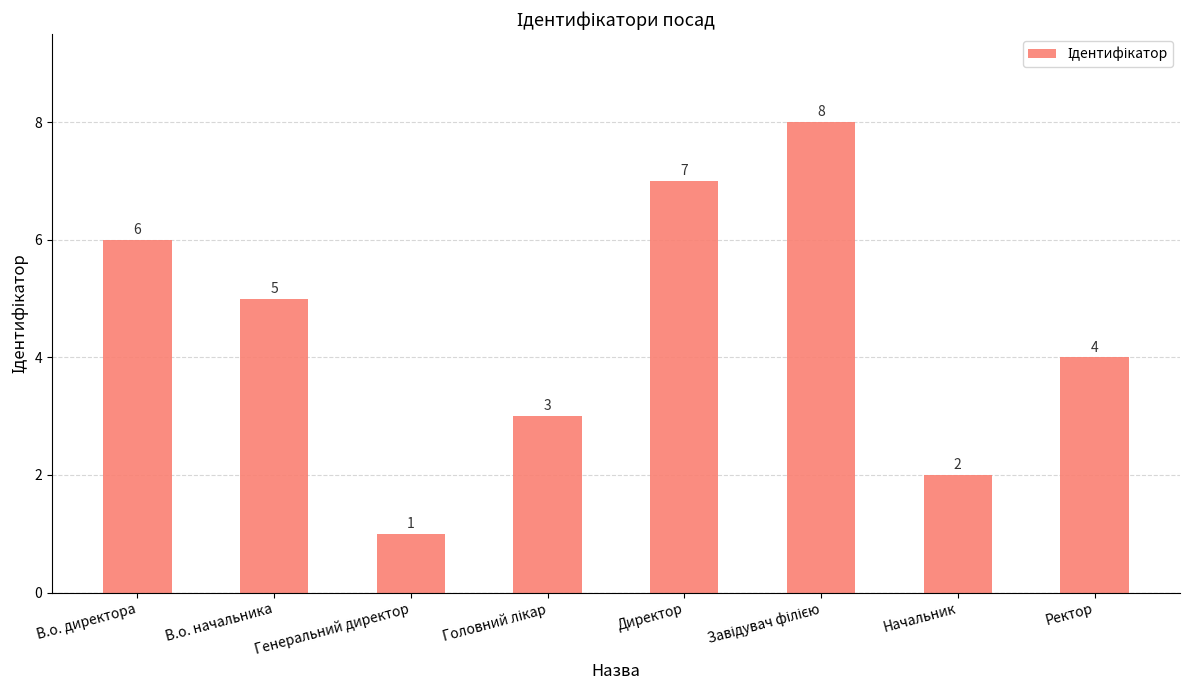

What is the maximum value shown in the chart?

8